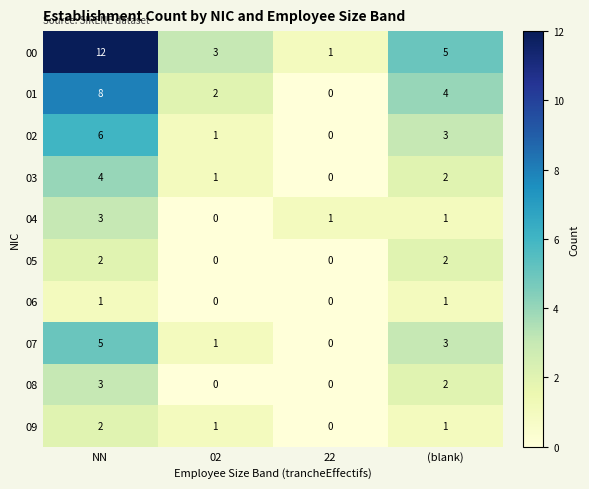

How many categories are shown in the chart?

4